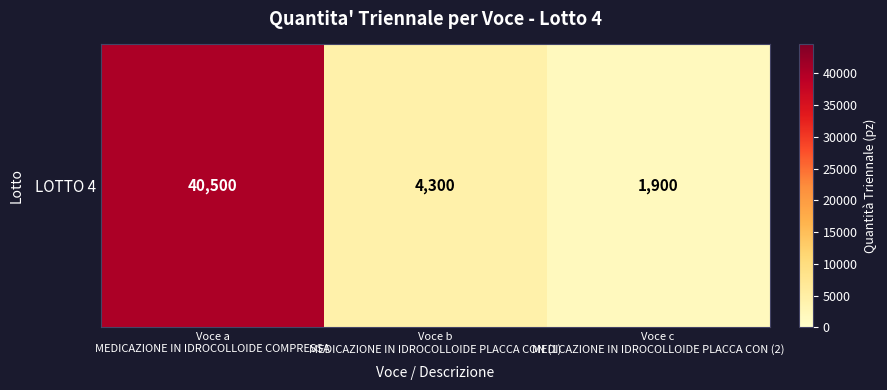

Reading left to right, what are all the values shown in this chart?

Voce a
MEDICAZIONE IN IDROCOLLOIDE COMPRESSA=40500	Voce b
MEDICAZIONE IN IDROCOLLOIDE PLACCA CON (1)=4300	Voce c
MEDICAZIONE IN IDROCOLLOIDE PLACCA CON (2)=1900